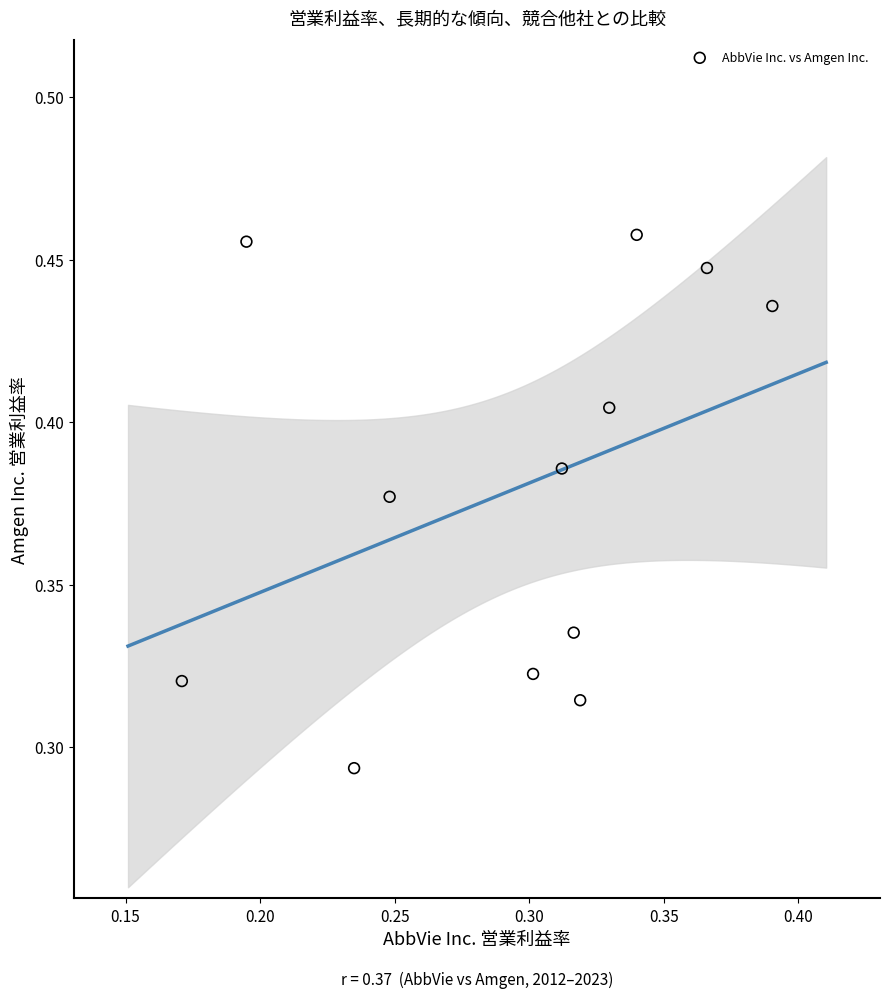

How many data points are displayed?

12